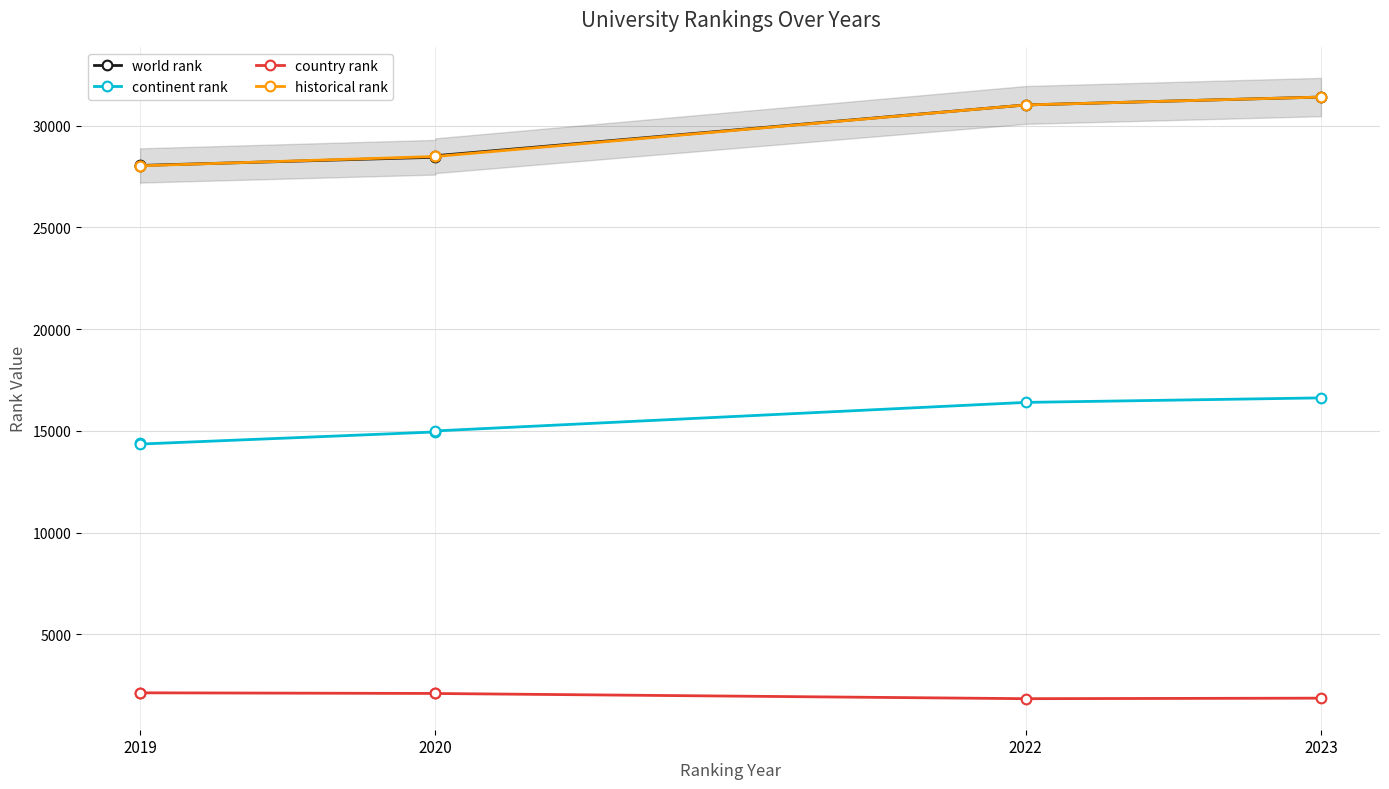

What is the value of the continent rank point at the 2nd from the left?

14401